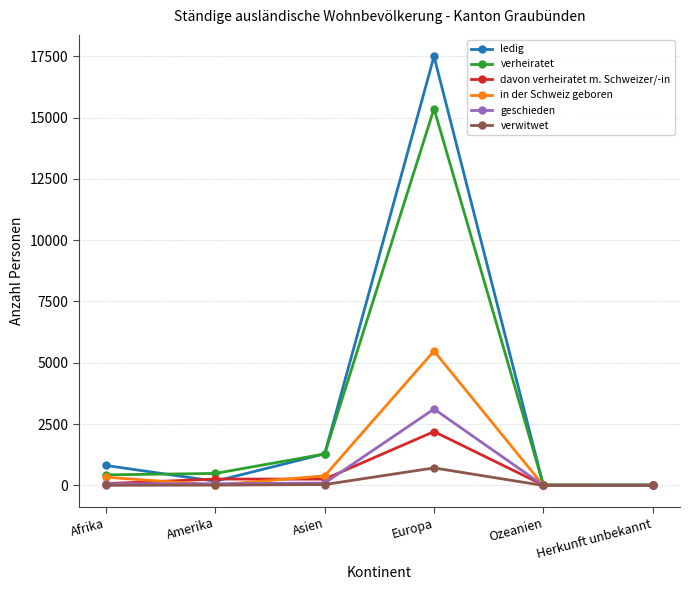

How many lines are shown in the chart?

6